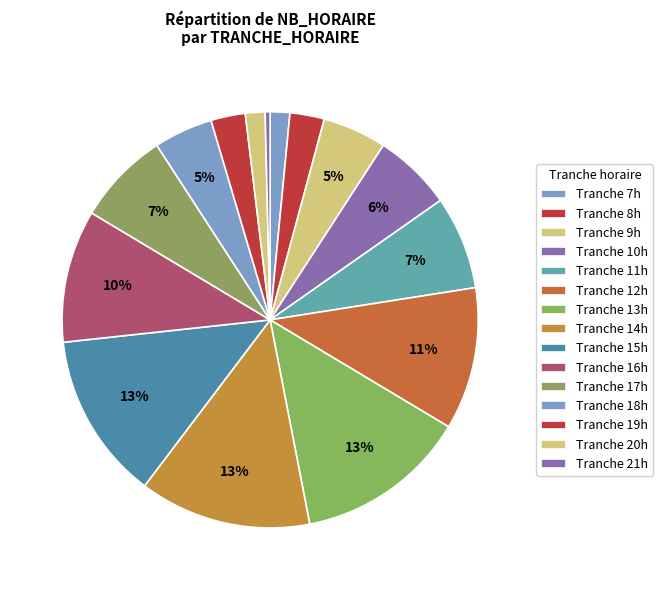

To the nearest percent, what is the difference between the largest and smallest slice percentages?

13%